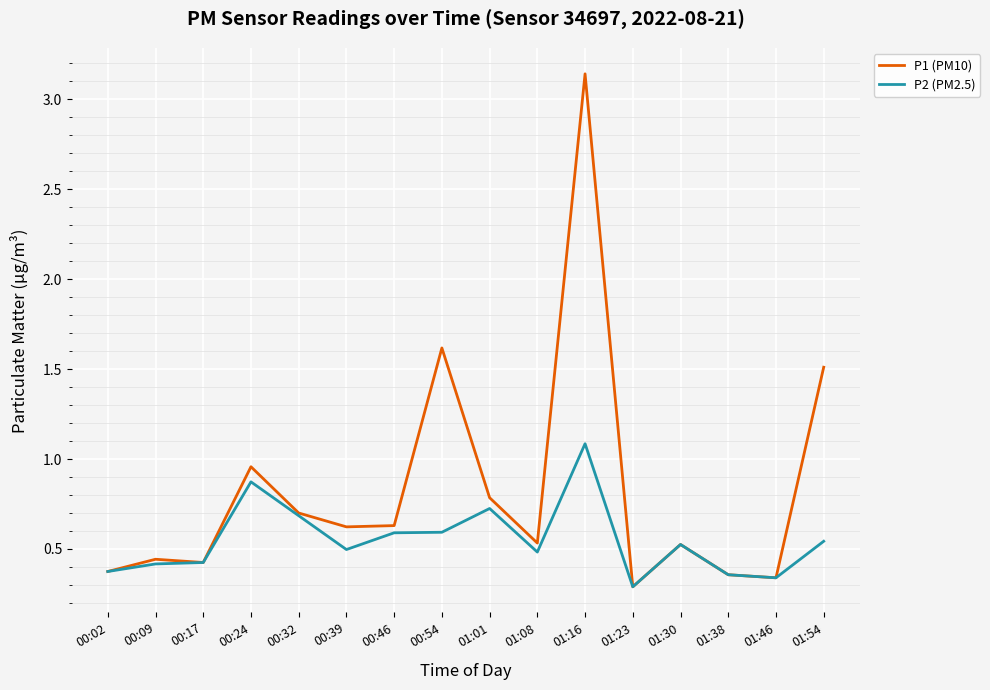

At 01:16, list the series in order from largest to smallest.

P1 (PM10), P2 (PM2.5)